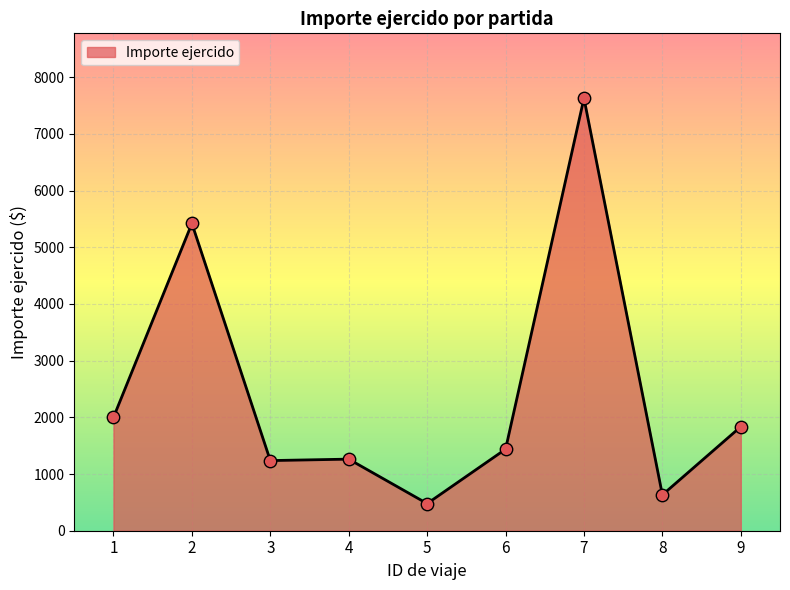

Between 5 and 4, which is larger?

4